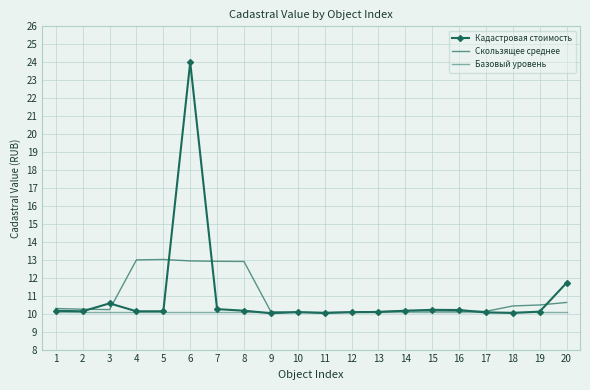

Reading left to right, what are all the values shown in this chart?

Кадастровая стоимость: 1=10.2	2=10.1	3=10.6	4=10.1	5=10.1	6=24.0	7=10.3	8=10.2	9=10.0	10=10.1	11=10.0	12=10.1	13=10.1	14=10.2	15=10.2	16=10.2	17=10.1	18=10.0	19=10.1	20=11.7
Скользящее среднее: 1=10.3	2=10.2	3=10.2	4=13.0	5=13.0	6=12.9	7=12.9	8=12.9	9=10.1	10=10.1	11=10.1	12=10.1	13=10.1	14=10.2	15=10.1	16=10.1	17=10.1	18=10.4	19=10.5	20=10.6
Базовый уровень: 1=10.1	2=10.1	3=10.1	4=10.1	5=10.1	6=10.1	7=10.1	8=10.1	9=10.1	10=10.1	11=10.1	12=10.1	13=10.1	14=10.1	15=10.1	16=10.1	17=10.1	18=10.1	19=10.1	20=10.1